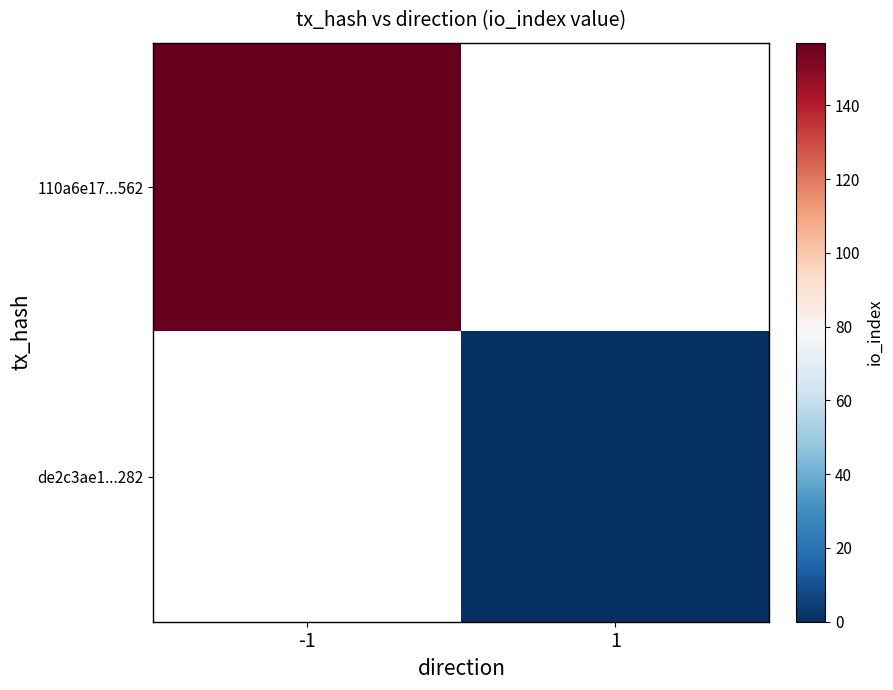

Which label corresponds to the largest value in the chart?

-1